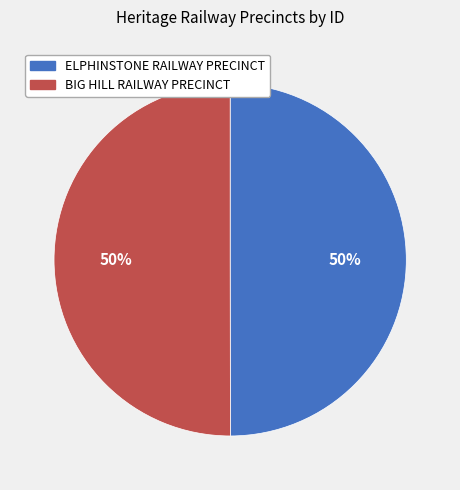

What percentage is the ELPHINSTONE RAILWAY PRECINCT slice, to the nearest percent?

50%